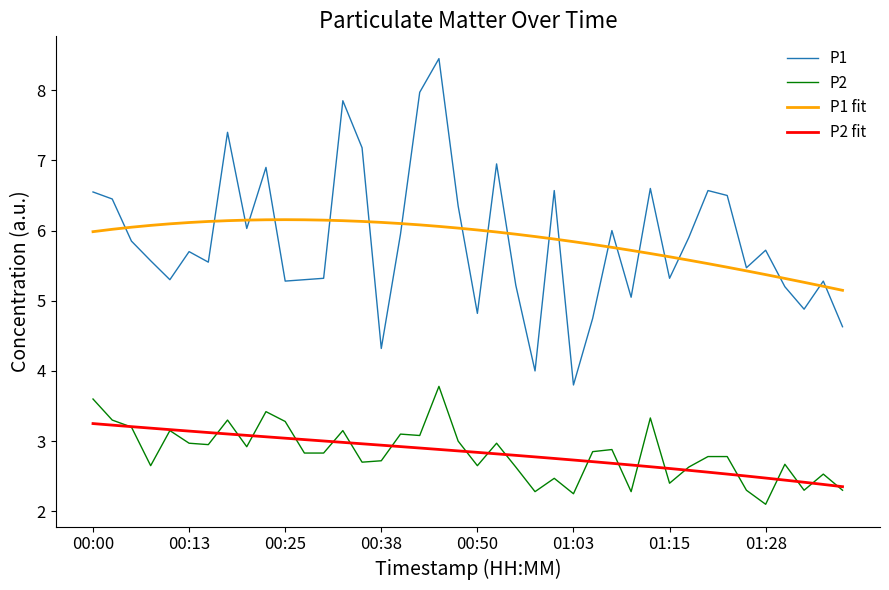

Rank the series by their maximum value, from highest to lowest.

P1, P1 fit, P2, P2 fit